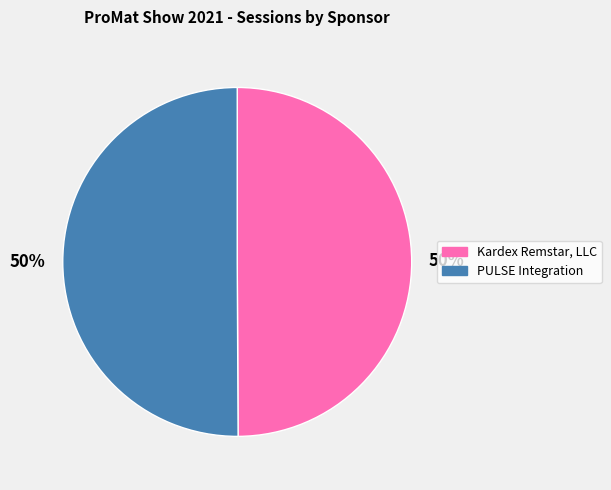

Approximately how many times larger is the value at Kardex Remstar, LLC compared to PULSE Integration?

1.0